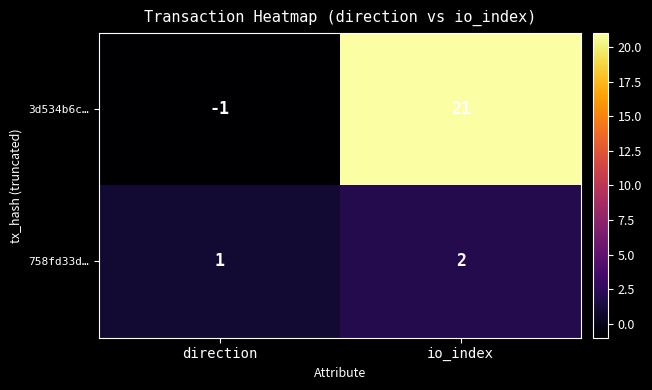

List the series in order of their peak value, lowest first.

758fd33d…, 3d534b6c…